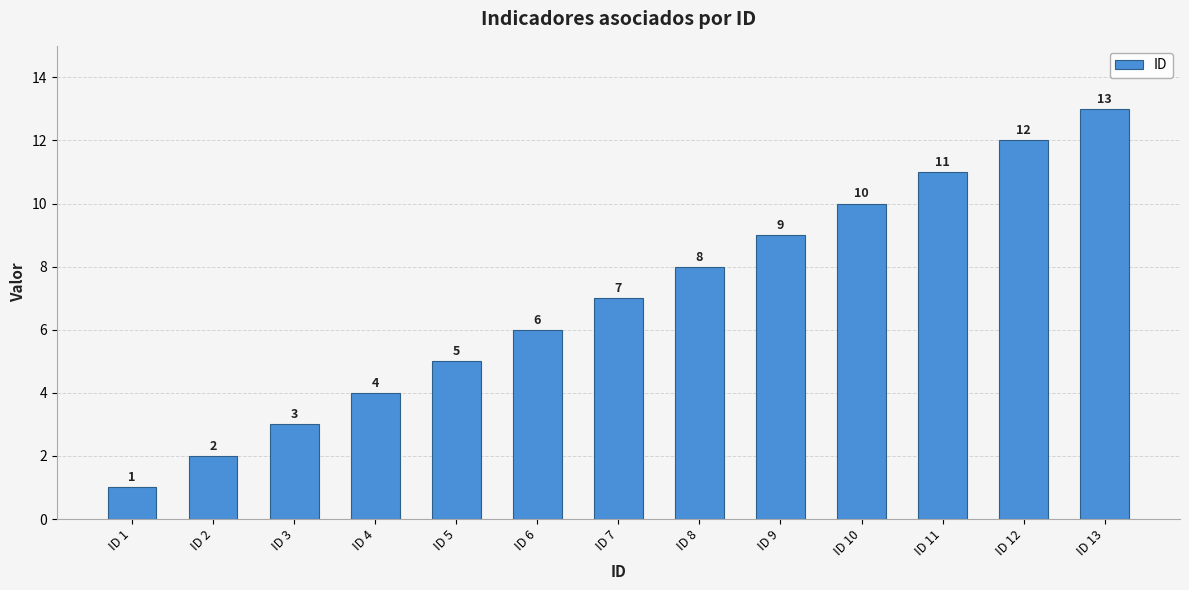

Reading right to left, what are all the values shown in this chart?

13	12	11	10	9	8	7	6	5	4	3	2	1